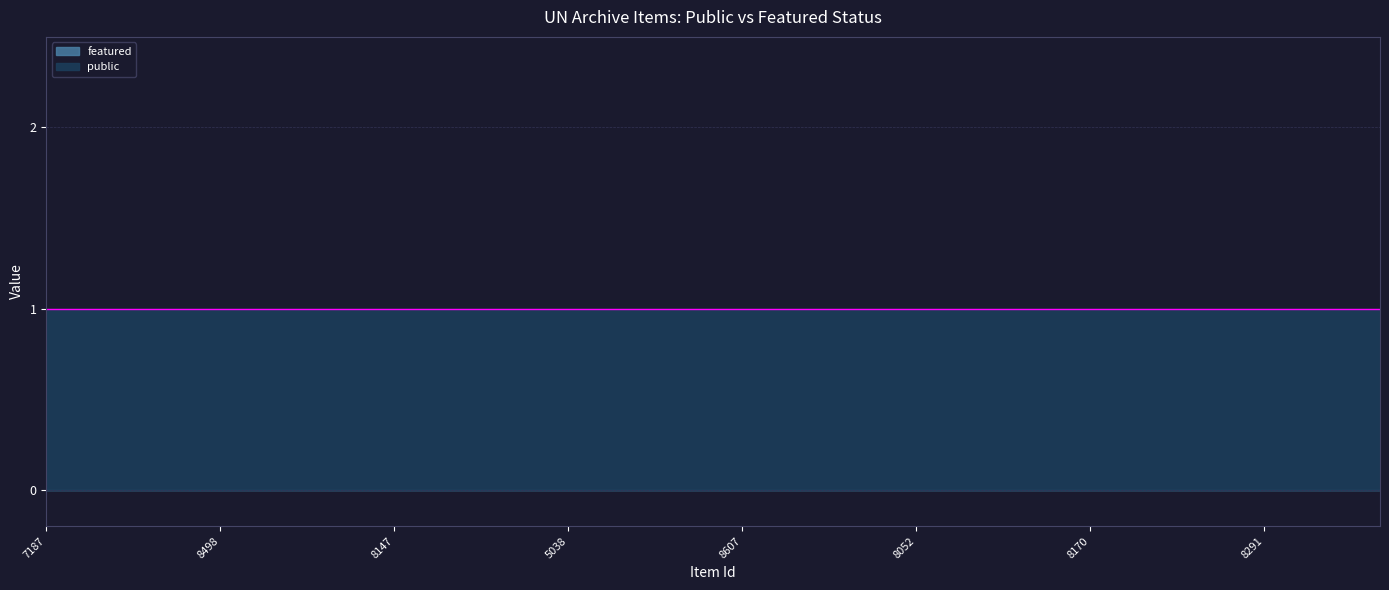

What is the label of the 10th point from the left?

5038